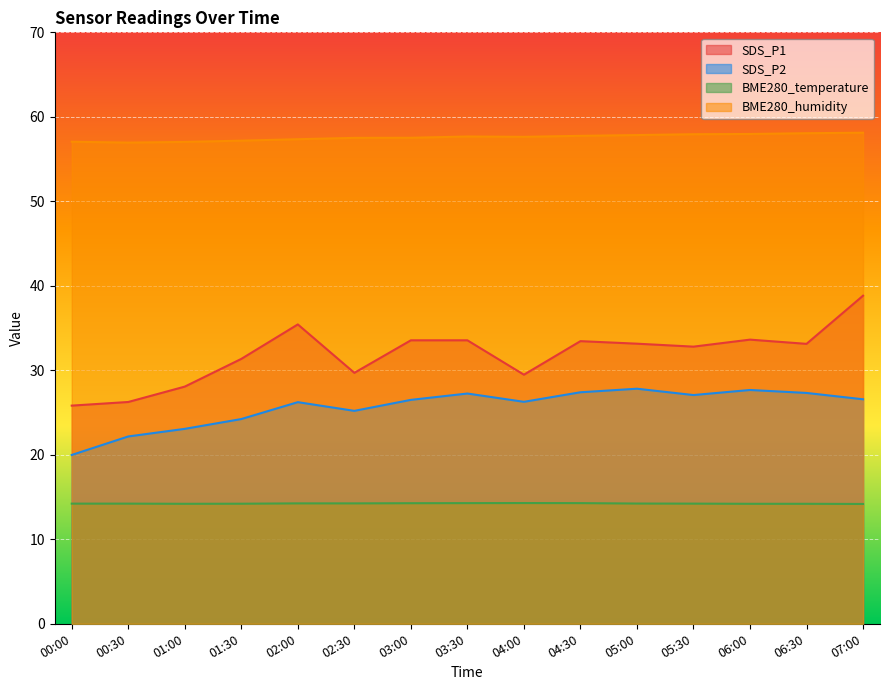

What is the difference between the maximum and minimum values in the BME280_humidity series?

1.2